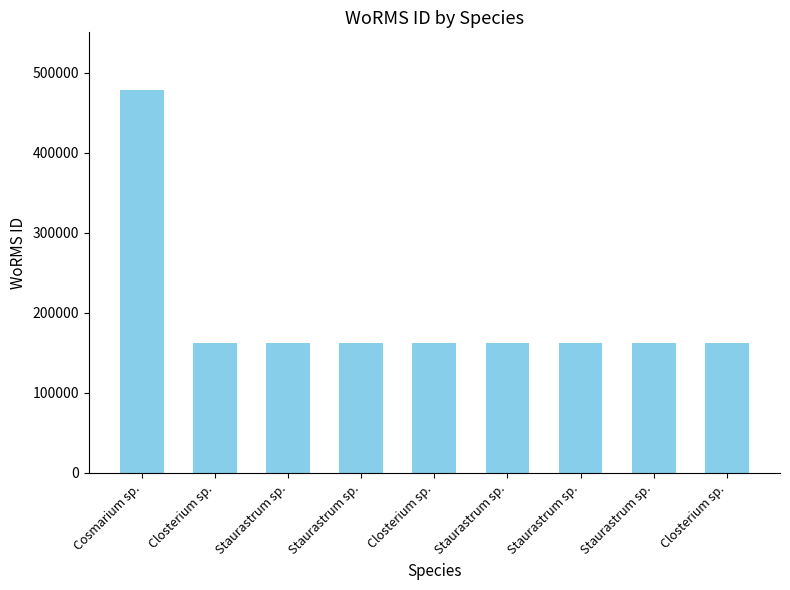

How many data points are less than 162728?

3